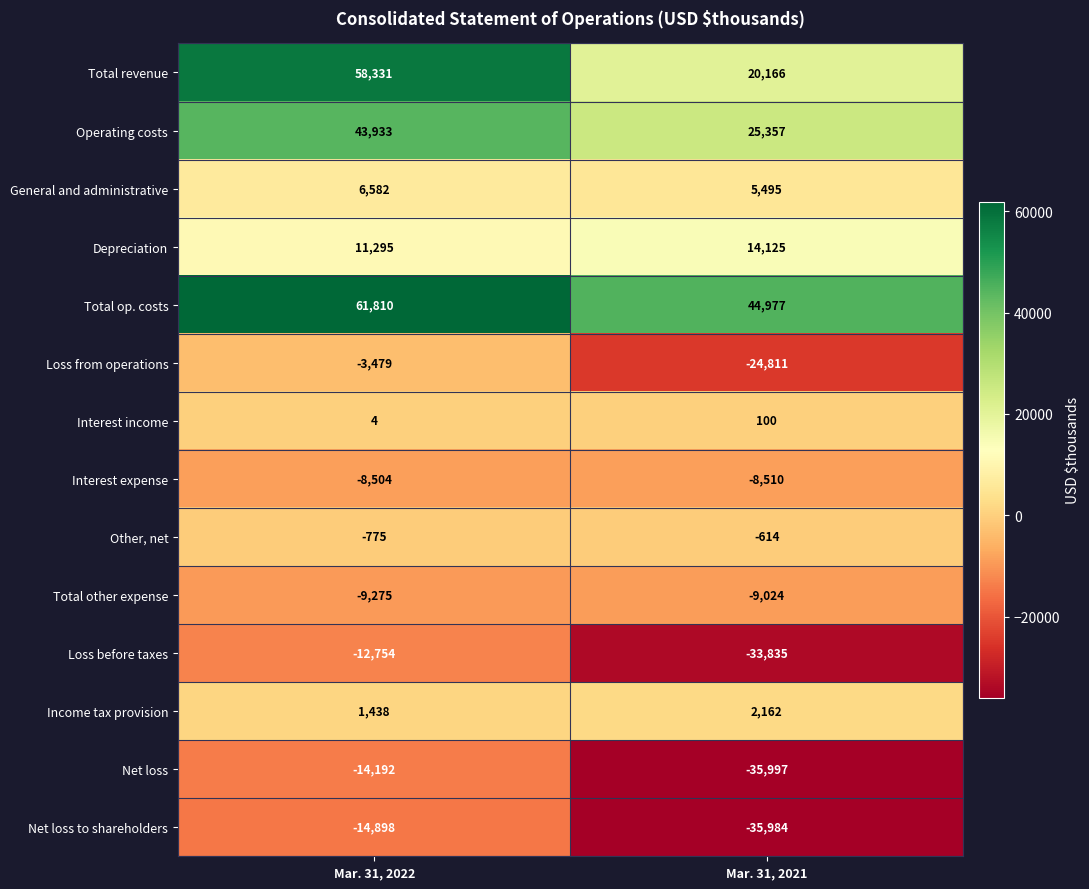

At which label is Depreciation closest to 12710?

Mar. 31, 2022